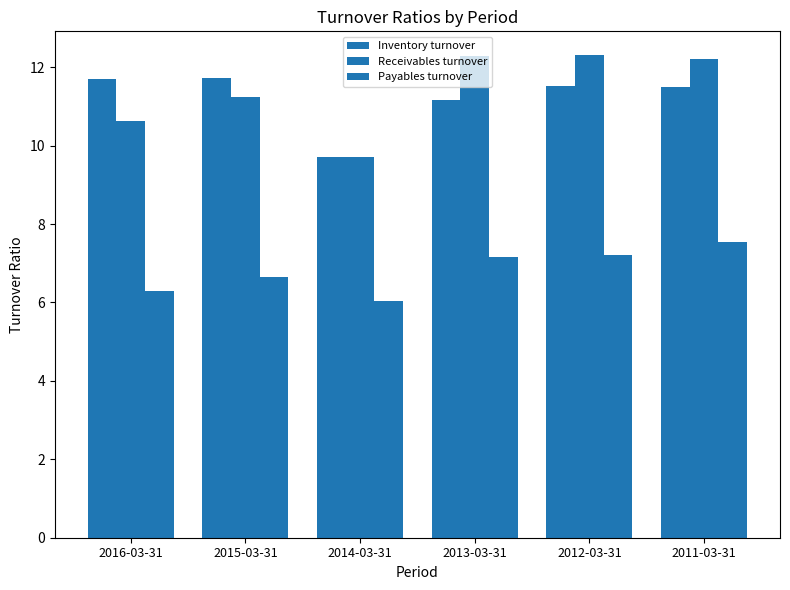

Which series has the largest range (max minus min)?

Receivables turnover